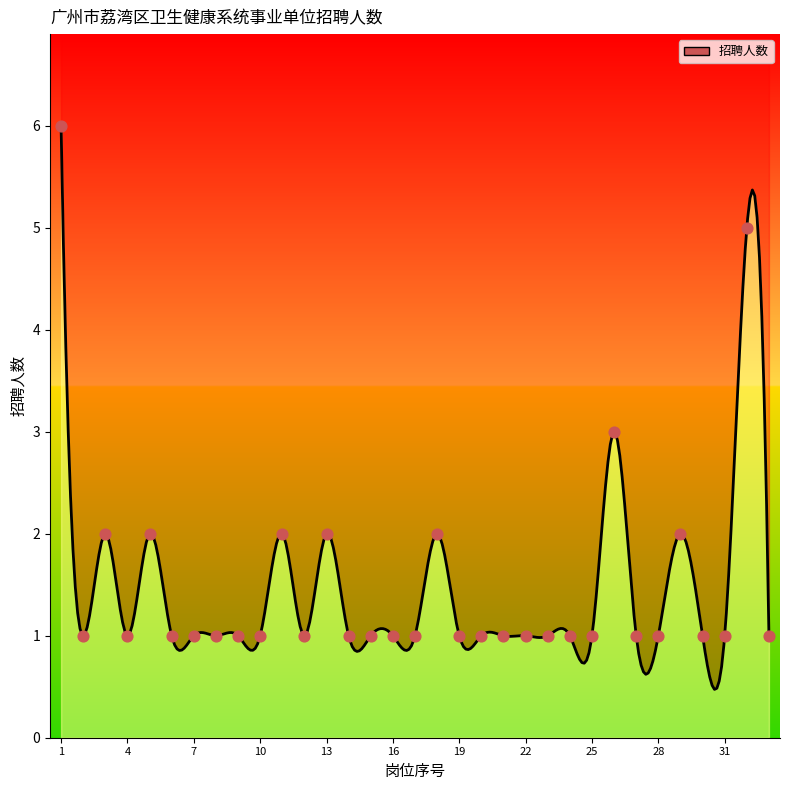

Between 22 and 20, which is larger?

22